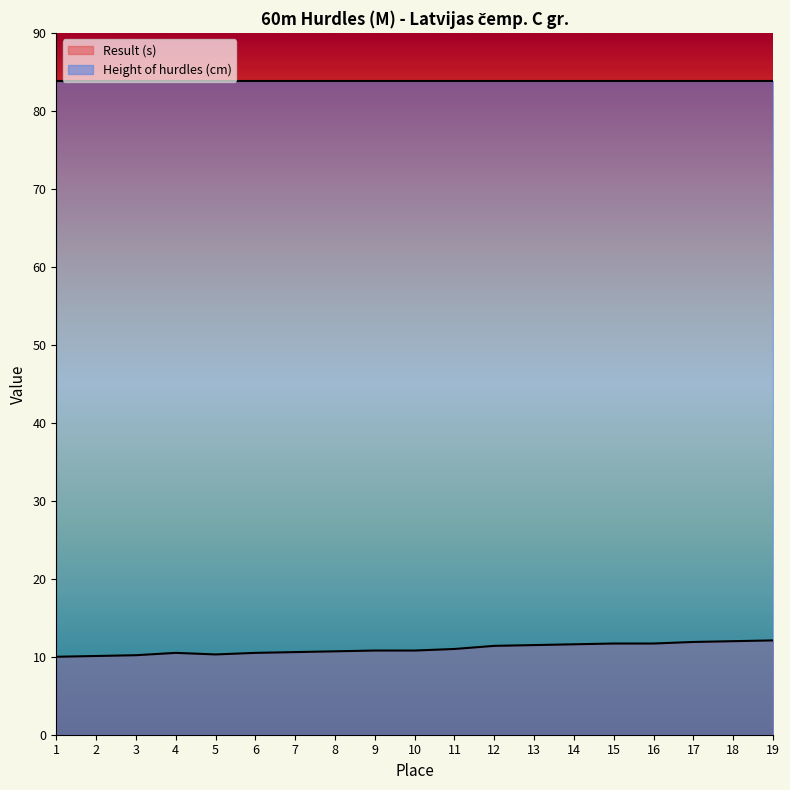

List the labels in order of value, largest first.

19, 18, 17, 15, 16, 14, 13, 12, 11, 9, 10, 8, 7, 4, 6, 5, 3, 2, 1